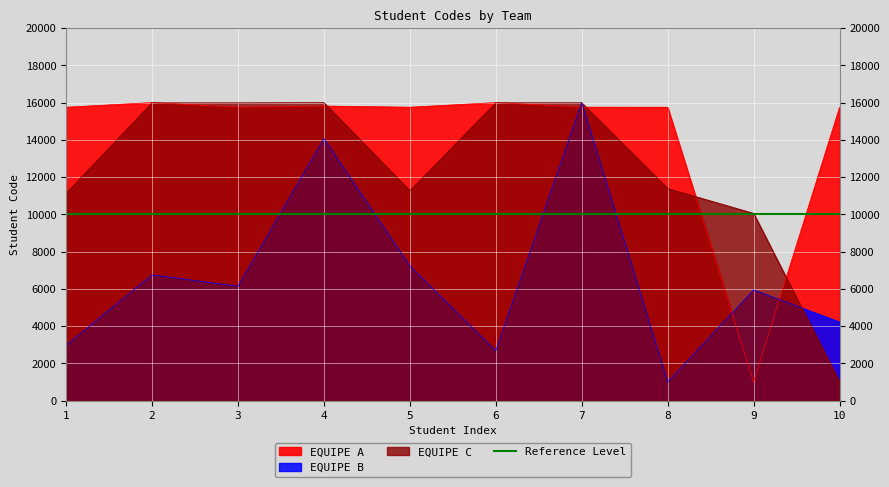

At which label is EQUIPE A closest to 8500?

3